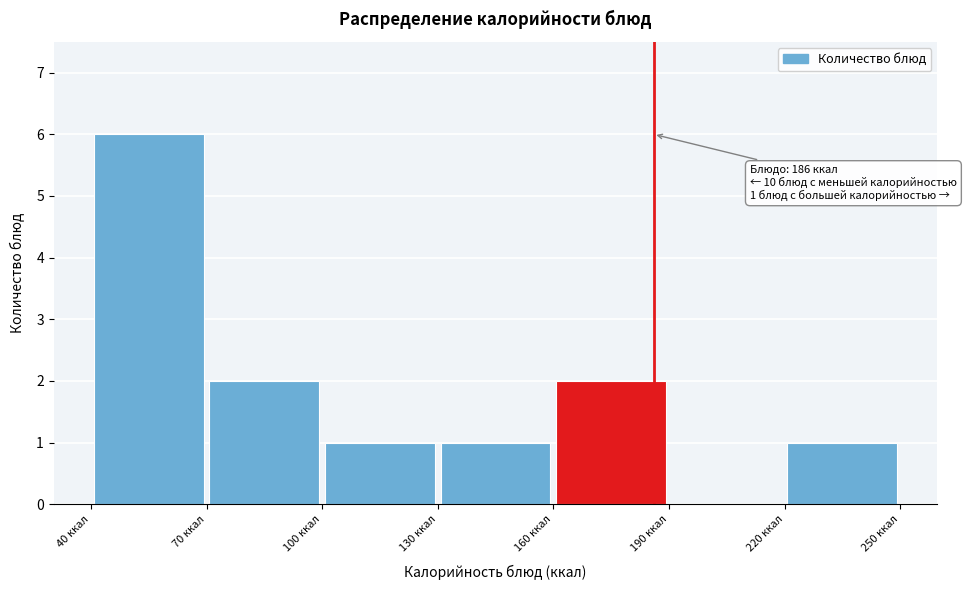

Over which range of the x-axis is the bar tallest?

40 to 70